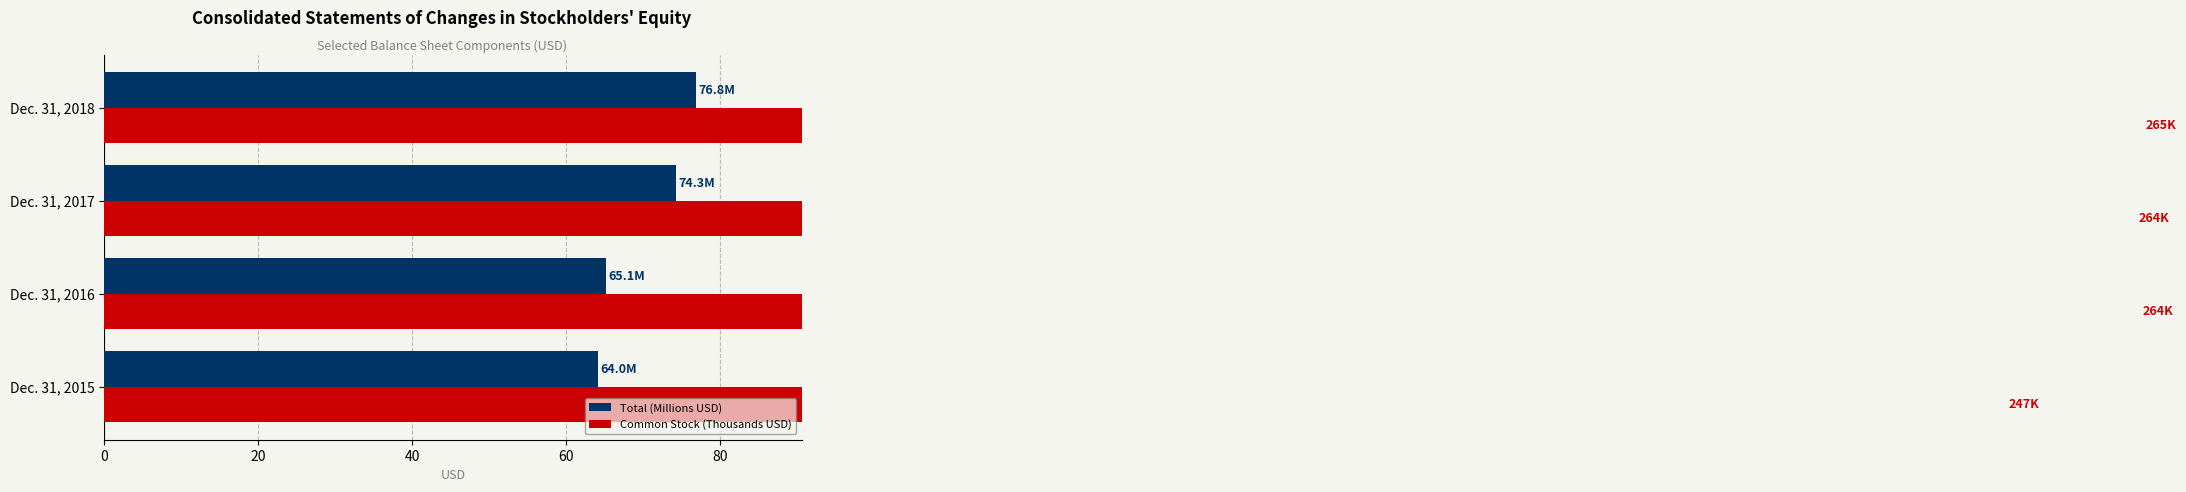

Rank the series at Dec. 31, 2016 from highest to lowest value.

Common Stock (Thousands USD), Total (Millions USD)